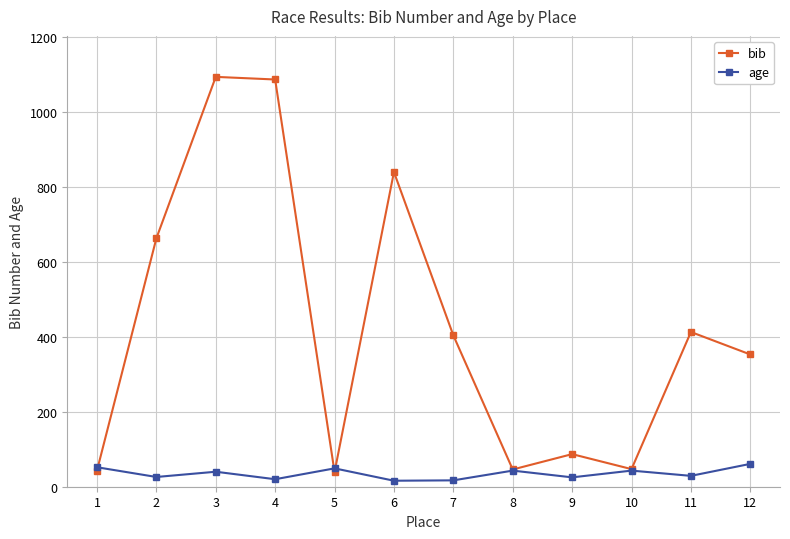

Does the chart display data point markers on the line(s)?

Yes